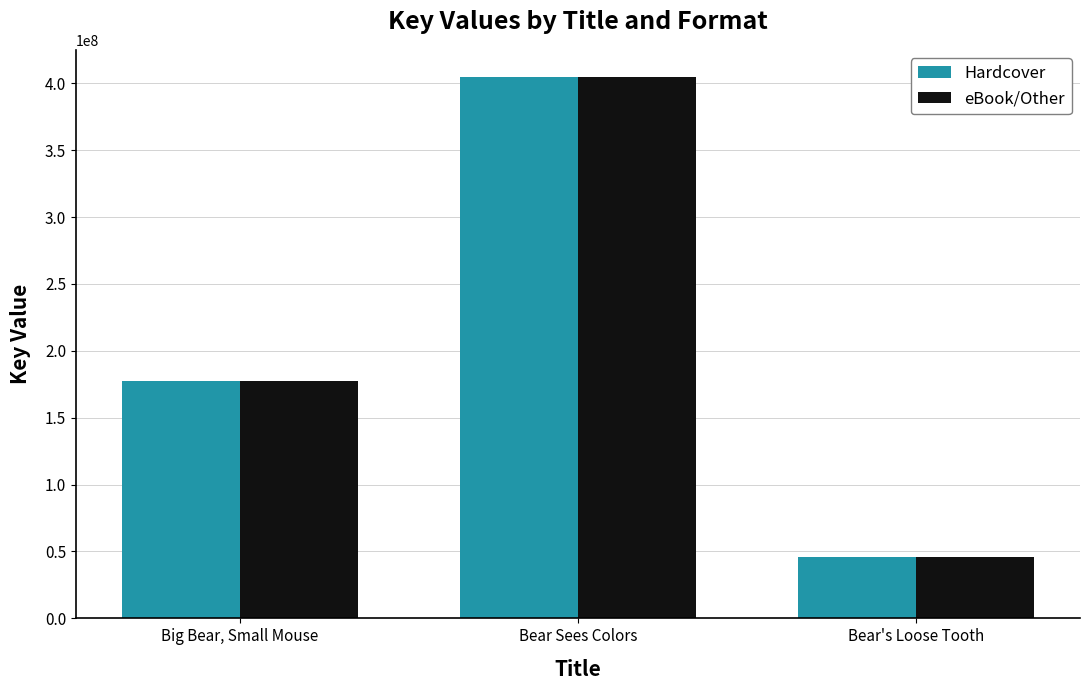

How many distinct data groups are displayed?

2